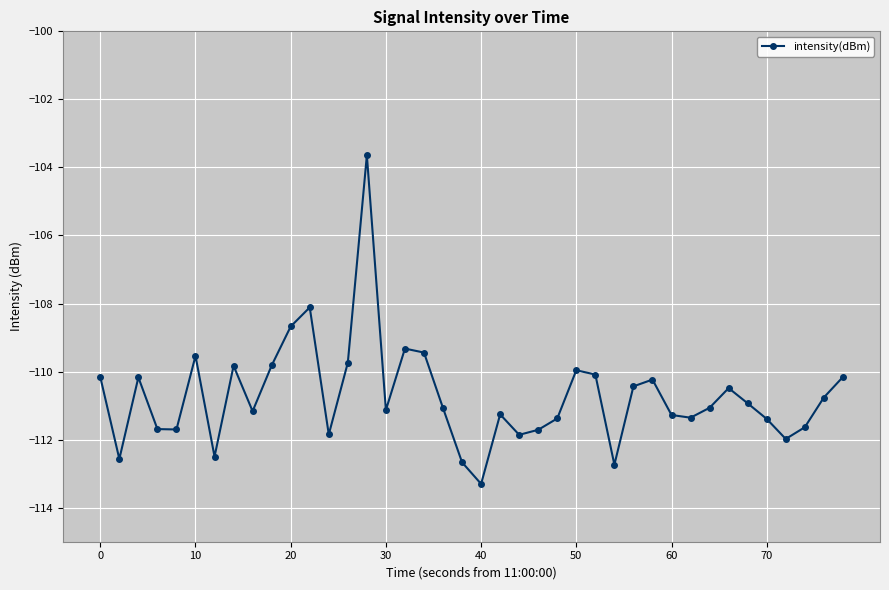

What is the difference between the second highest and minimum values?

5.2